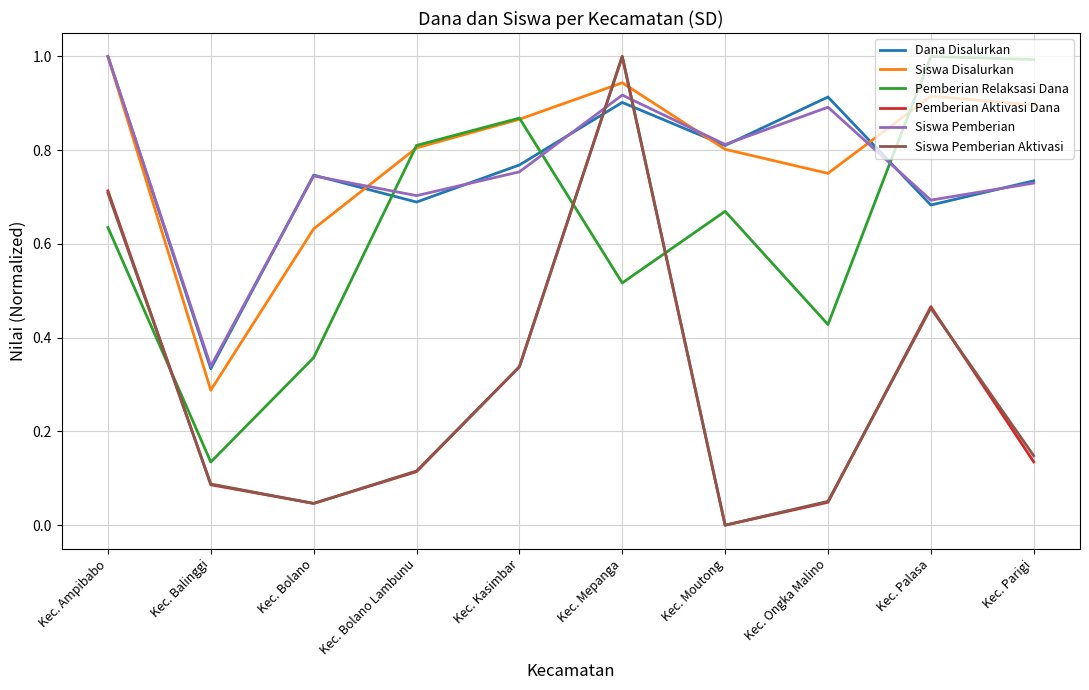

Does the chart have visible grid lines?

Yes